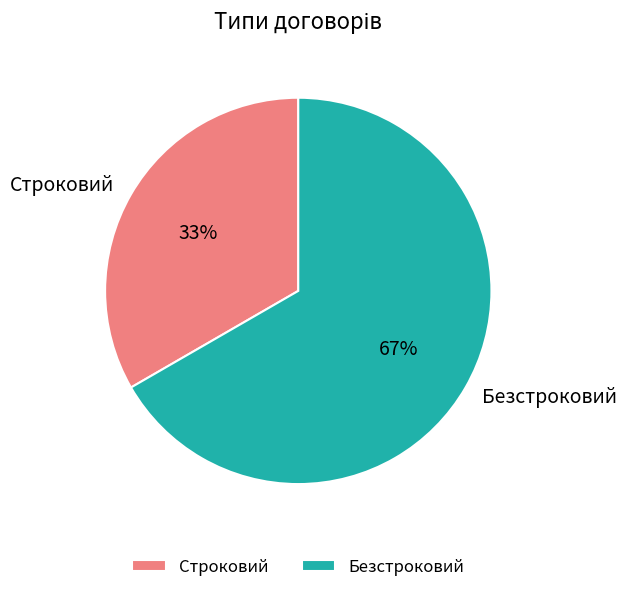

Combined, do Строковий and Безстроковий account for over 50%?

Yes